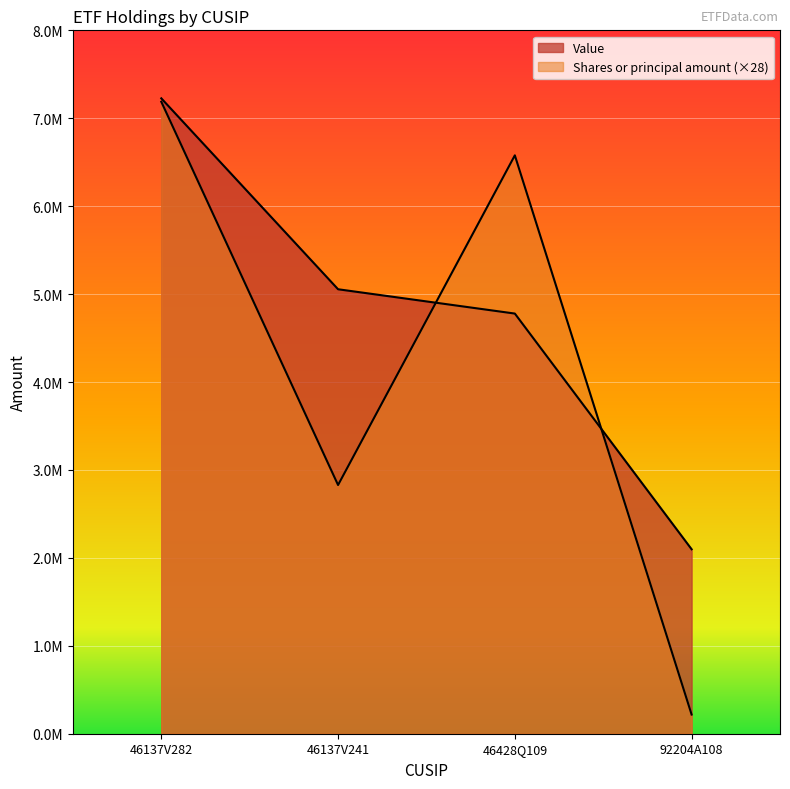

Which has a higher value, 92204A108 or 46137V241?

46137V241